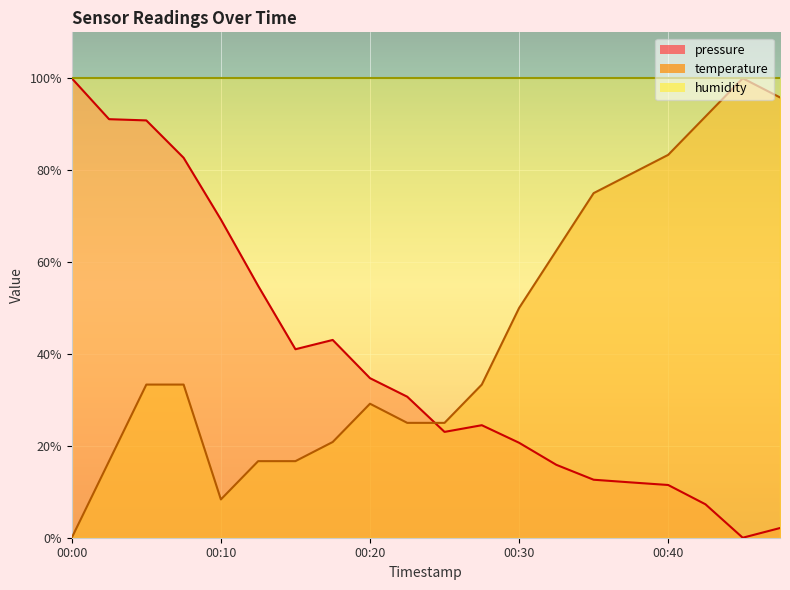

Where is temperature nearest to the value 50?

00:30